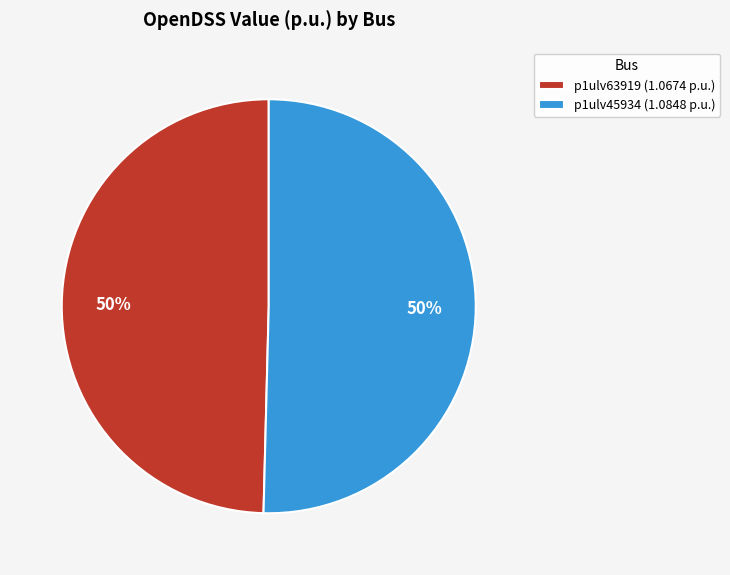

How many segments does this pie chart have?

2